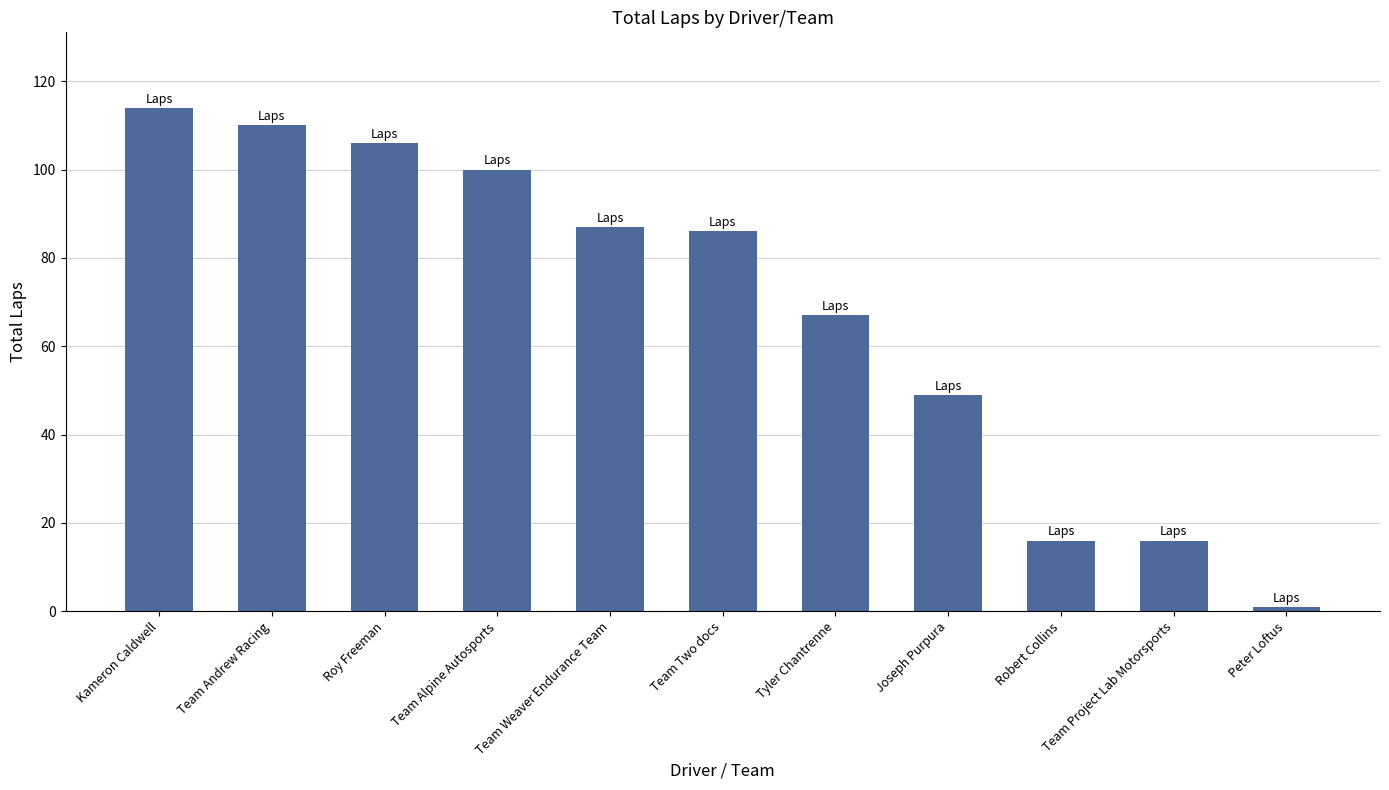

How many bars are there in total?

11